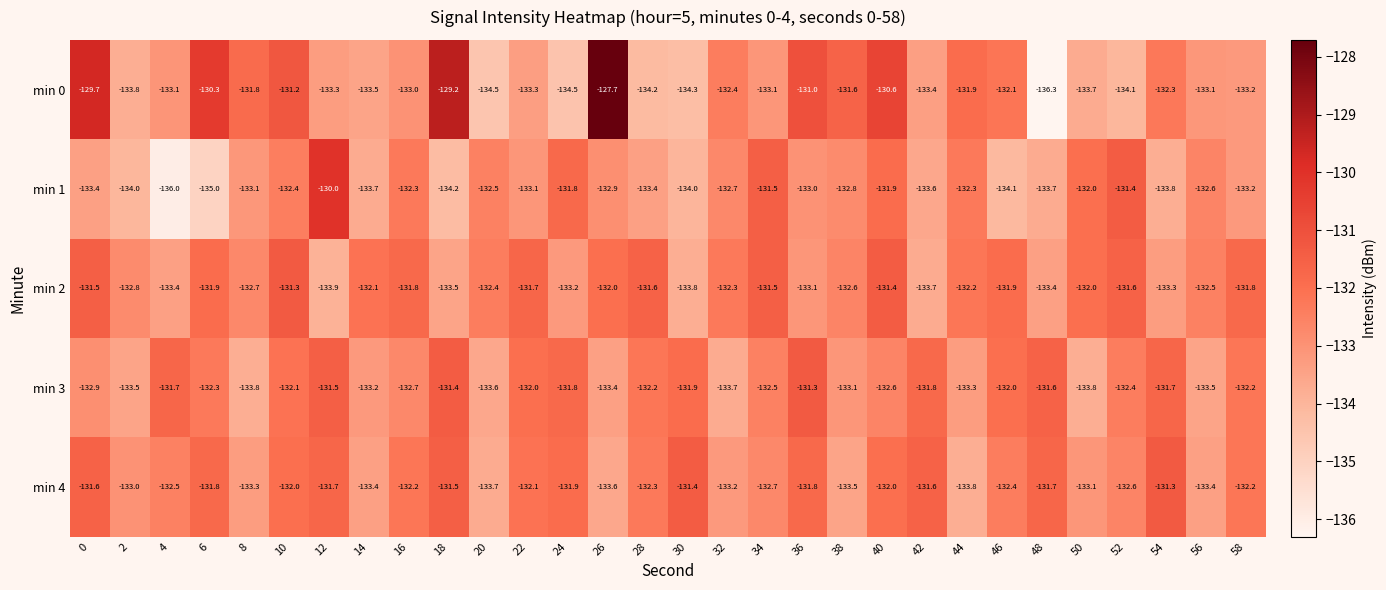

What is the total value across all series at 32?

-664.3